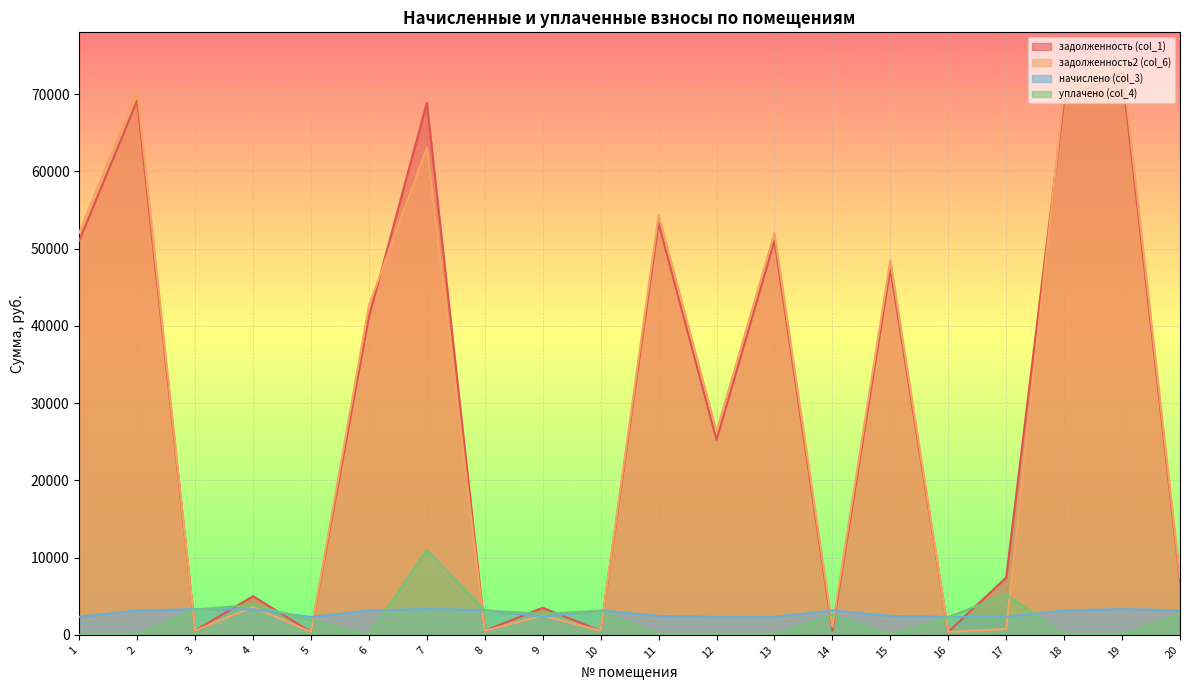

At which category does задолженность (col_1) reach its first local peak?

2